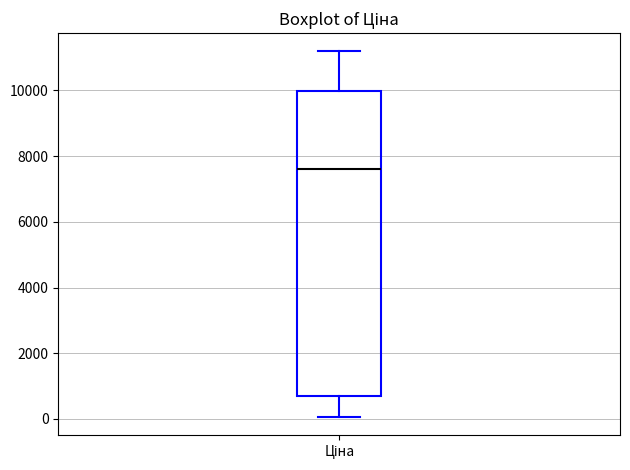

Where does the lower whisker of the box for Ціна end on the y-axis? The values are not printed on the chart, so give them approximately, as read against the axis.

0